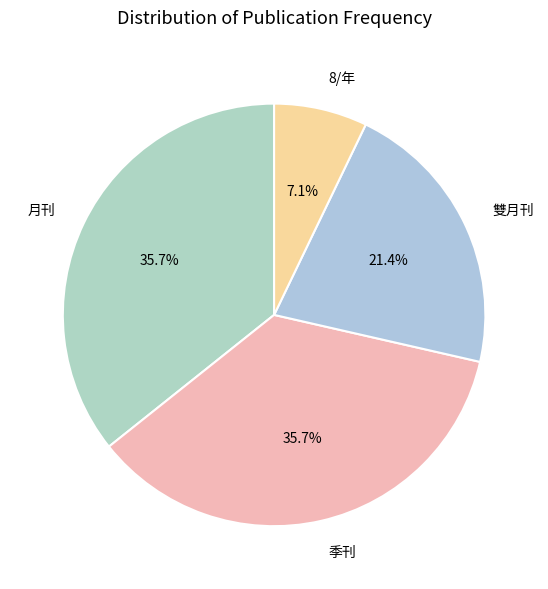

The 8/年 slice represents 1% of the pie. True or false?

False